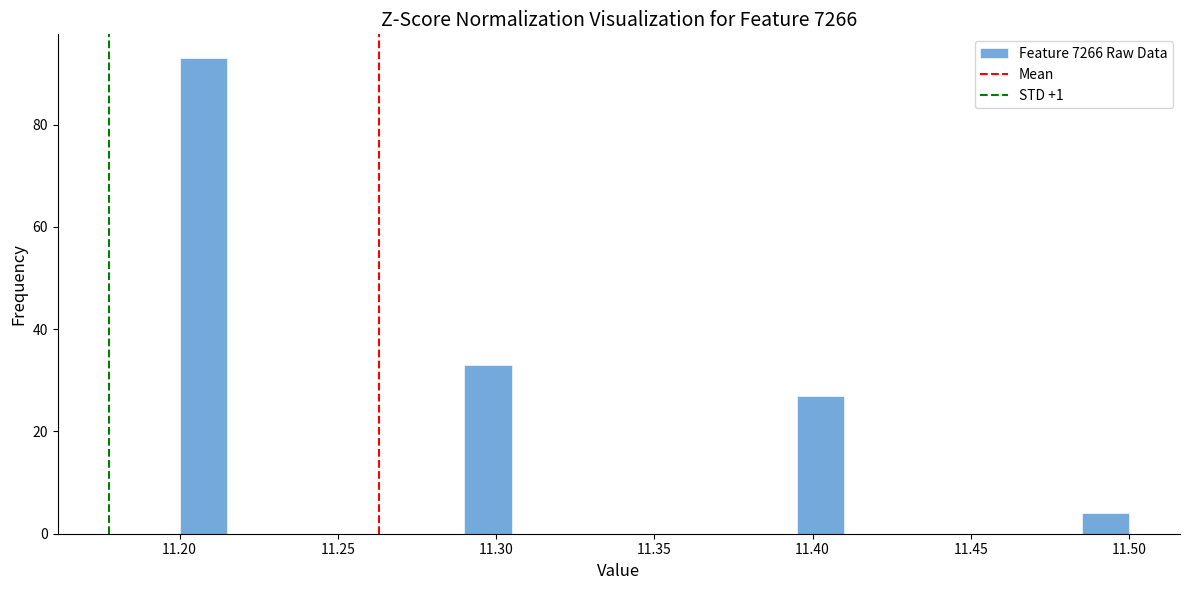

Around what value on the x-axis is the tallest bar? Give the approximate position of its centre, as read against the axis.

11.210